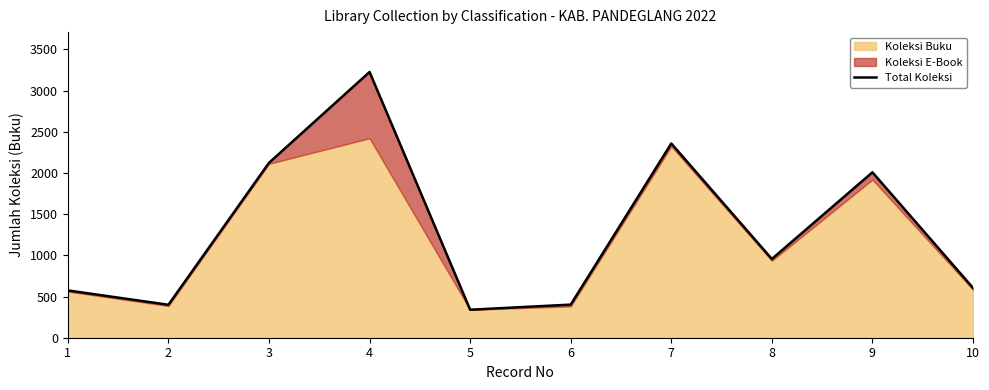

What is the difference between the maximum and second lowest values?

2826